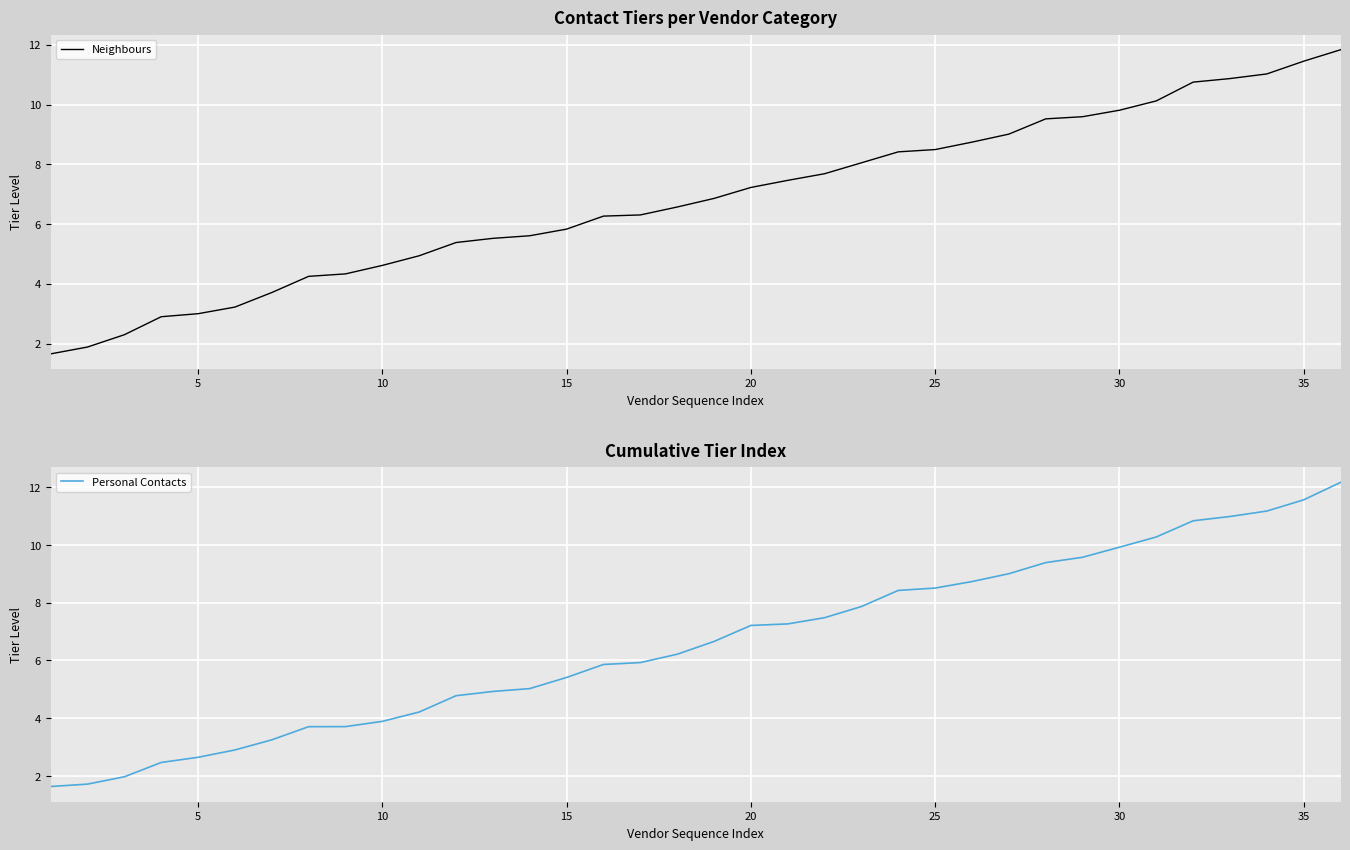

What is the minimum value for Neighbours?

1.7